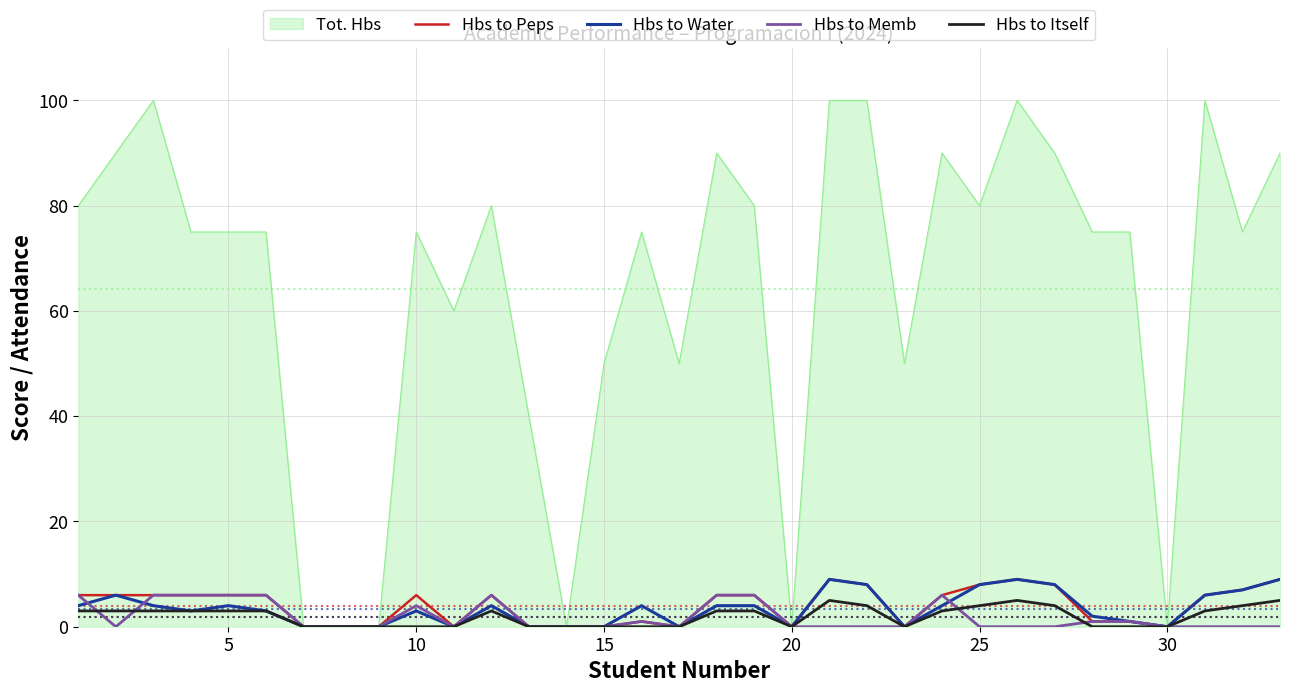

Which series has the widest spread of values?

Tot. Hbs